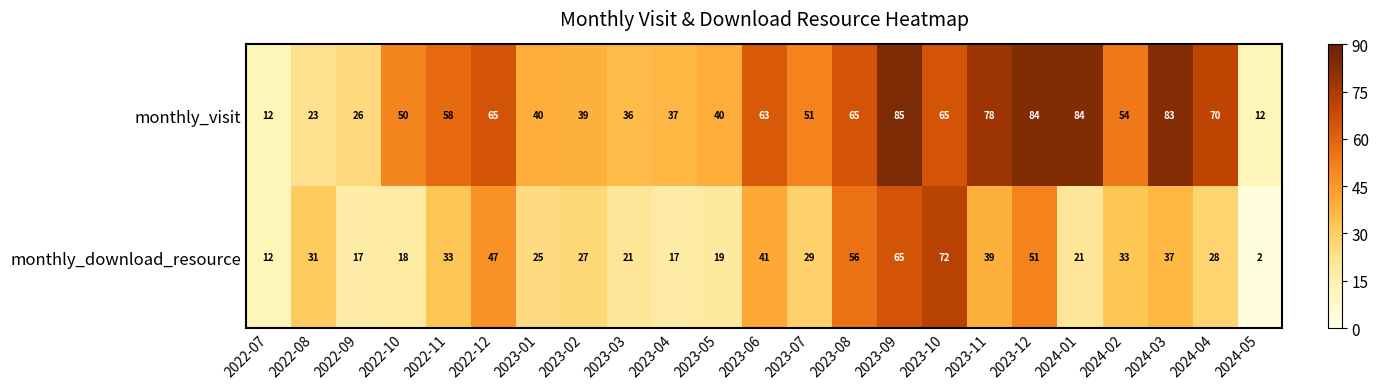

How many values in the monthly_download_resource series are below 29?

11